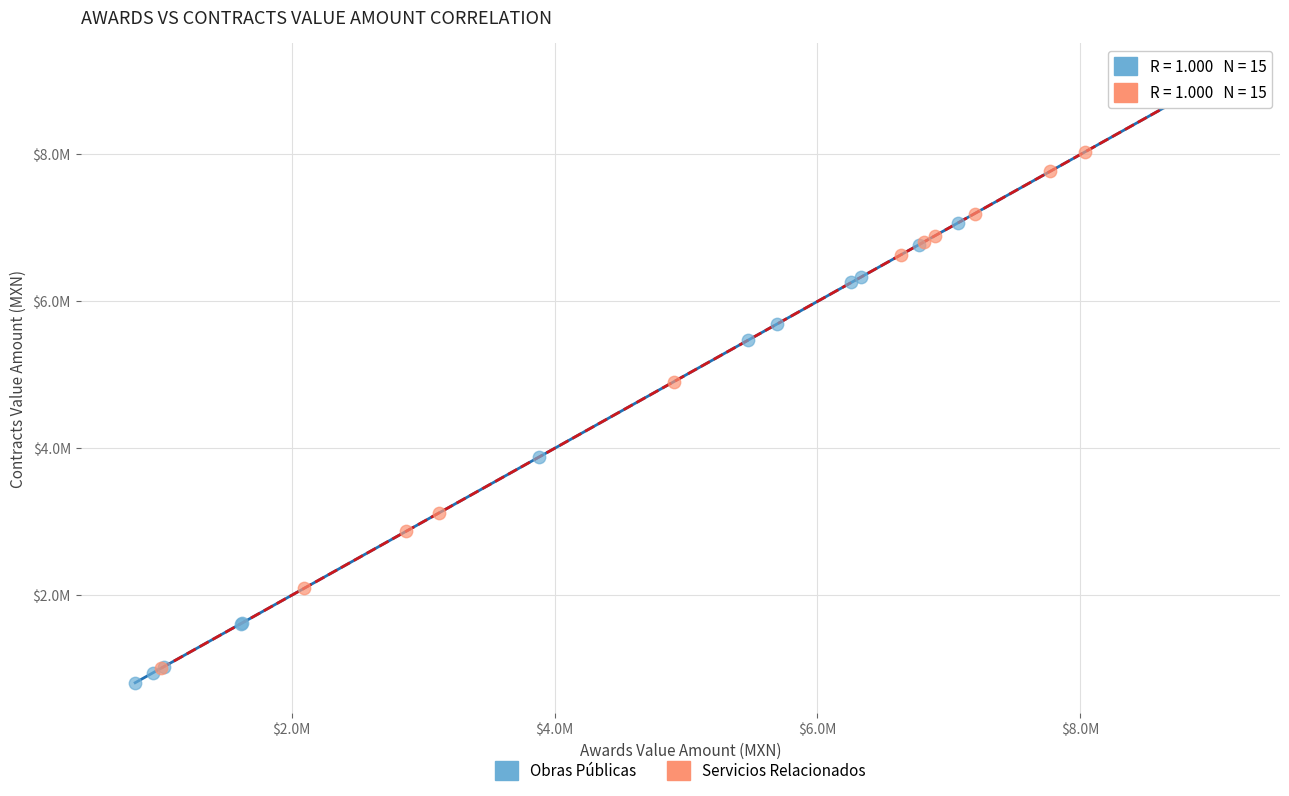

Which series reaches the minimum Y coordinate?

Obras Públicas